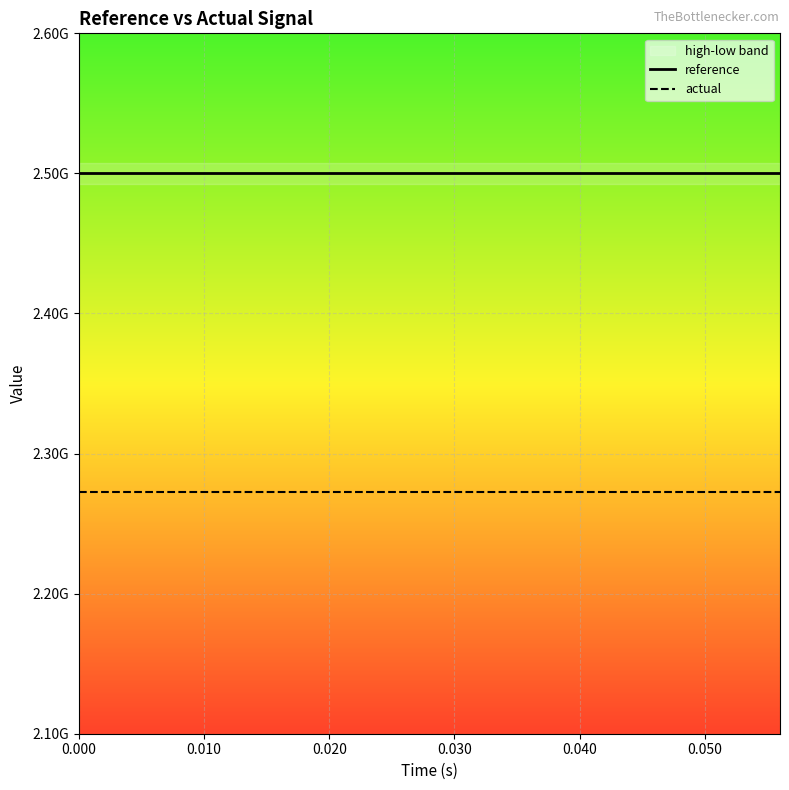

Reading left to right, list all the values displayed in this chart.

reference: 2500000000.0	2500000000.0	2500000000.0	2500000000.0	2500000000.0	2500000000.0	2500000000.0	2500000000.0	2500000000.0	2500000000.0	2500000000.0	2500000000.0	2500000000.0	2500000000.0	2500000000.0
actual: 2272727272.7	2272727272.7	2272727272.7	2272727272.7	2272727272.7	2272727272.7	2272727272.7	2272727272.7	2272727272.7	2272727272.7	2272727272.7	2272727272.7	2272727272.7	2272727272.7	2272727272.7